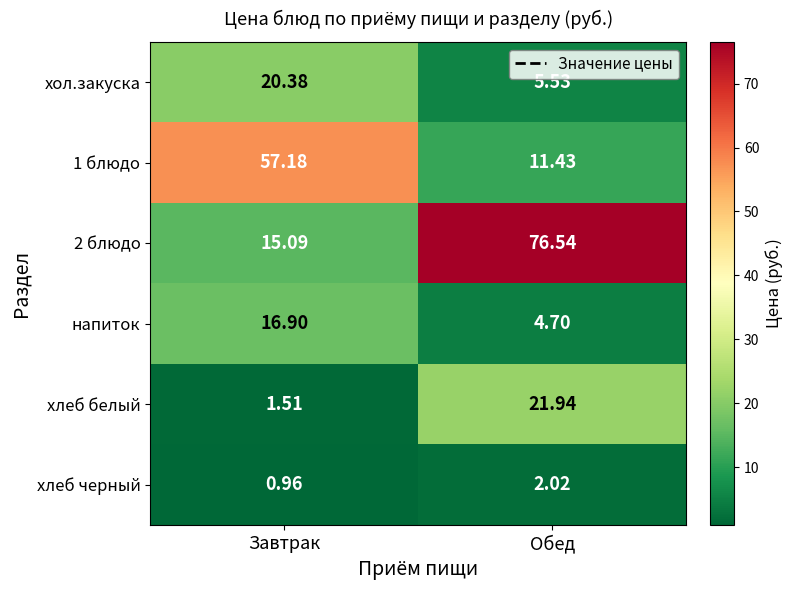

At which category is the sum across all series the highest?

Обед